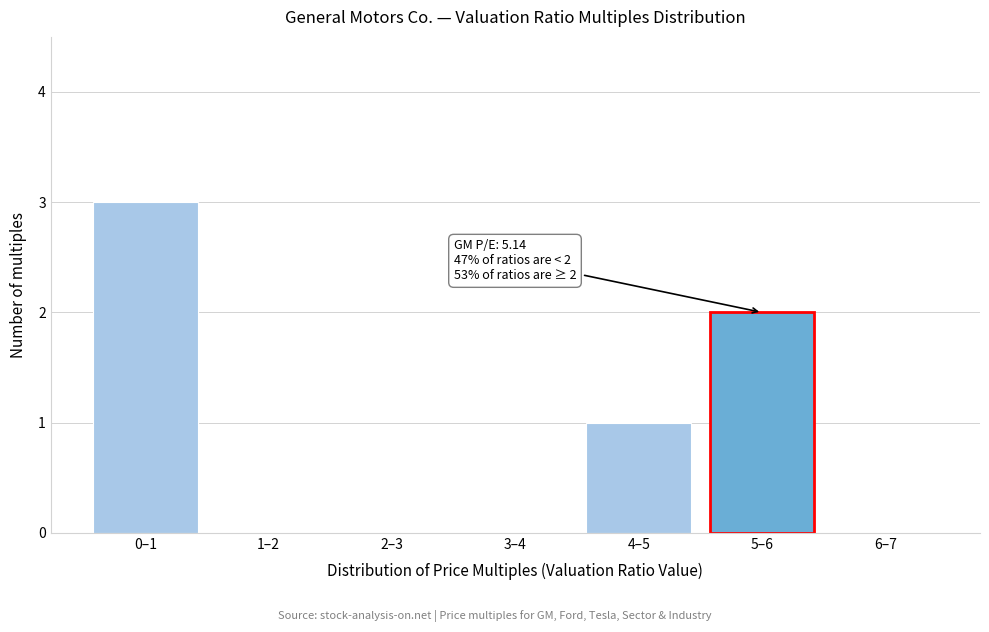

Reading left to right, transcribe all the data shown in this chart.

0–1=3	1–2=0	2–3=0	3–4=0	4–5=1	5–6=2	6–7=0